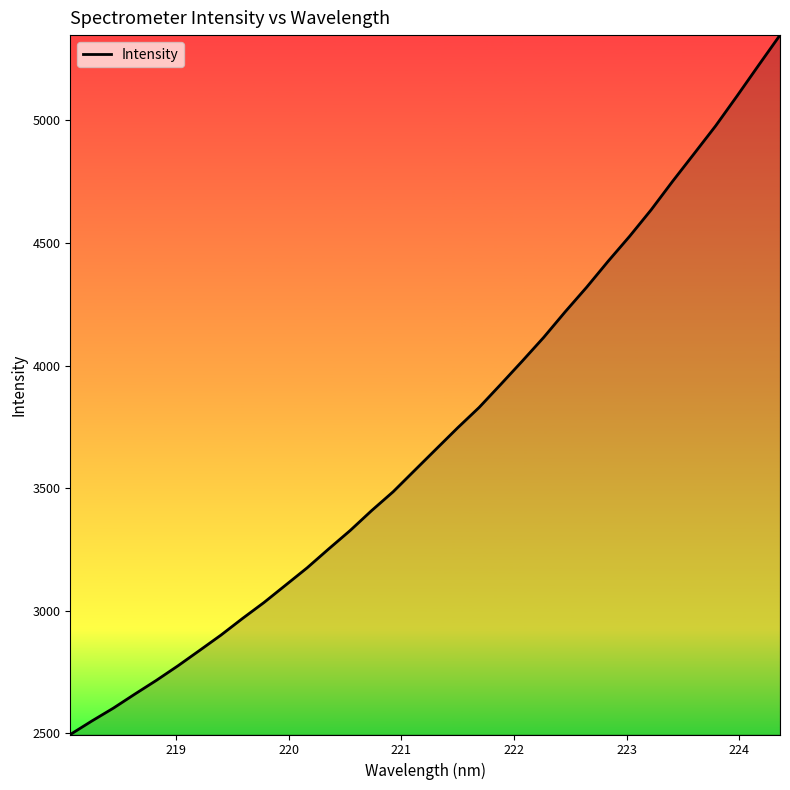

How many lines are shown in the chart?

1